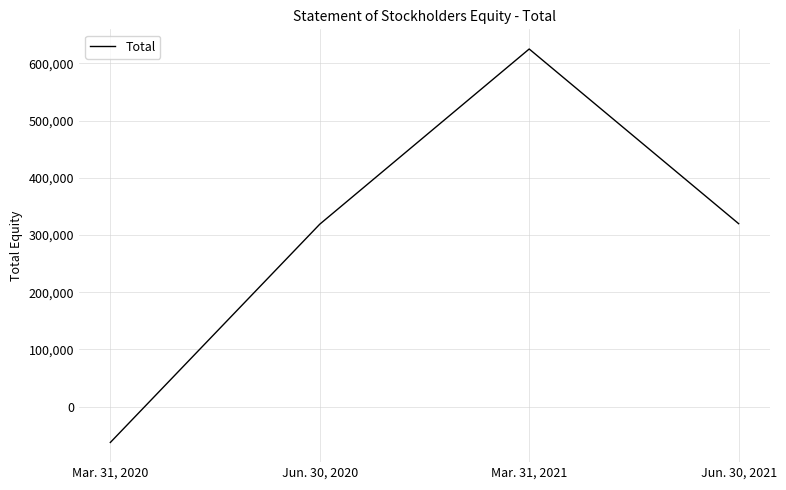

Rank the categories by value from highest to lowest.

Mar. 31, 2021, Jun. 30, 2021, Jun. 30, 2020, Mar. 31, 2020